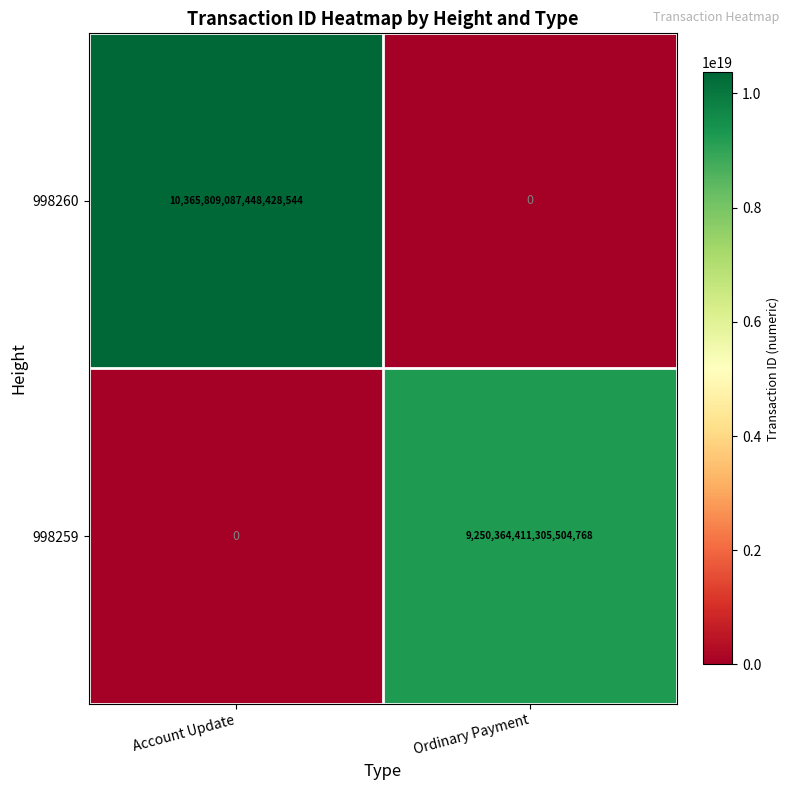

Which category has the highest value across all series?

Account Update